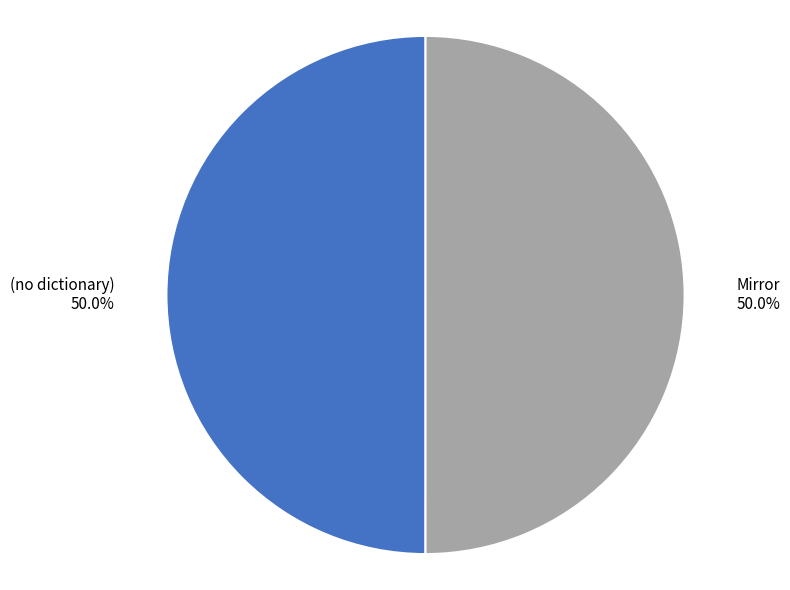

What percentage is NOT represented by (no dictionary) 50.0%?

50.0%